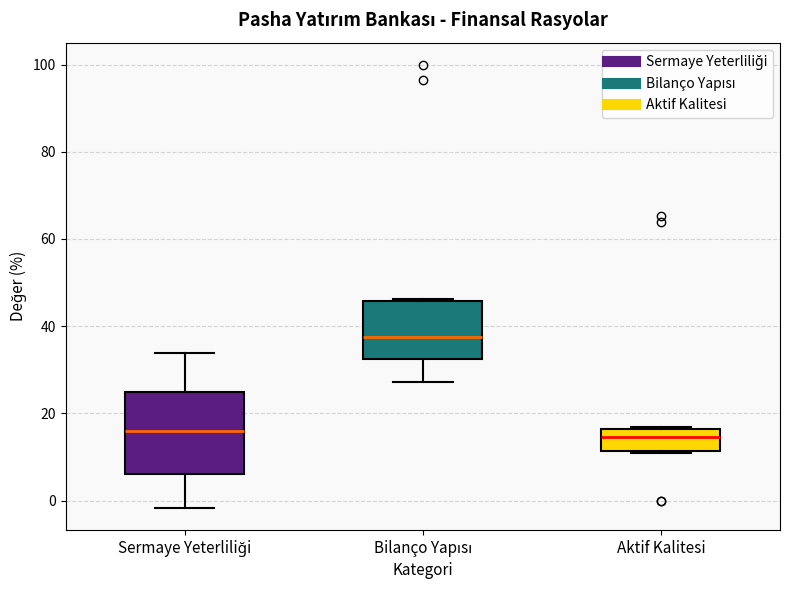

Reading left to right, read every box against the y-axis: the position of its median line, the range the box covers, and the ends of its whiskers. The values are not printed on the chart, so give them approximately, as read against the axis.

Sermaye Yeterliliği: median 16, box 6 to 24, whiskers -2 to 34
Bilanço Yapısı: median 38, box 32 to 46, whiskers 28 to 46
Aktif Kalitesi: median 14, box 12 to 16, whiskers 10 to 16